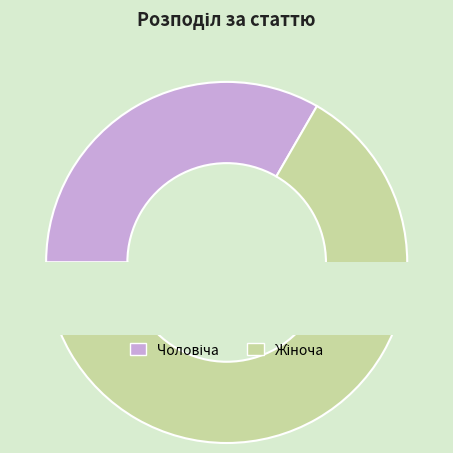

How many slices are in this pie chart?

2